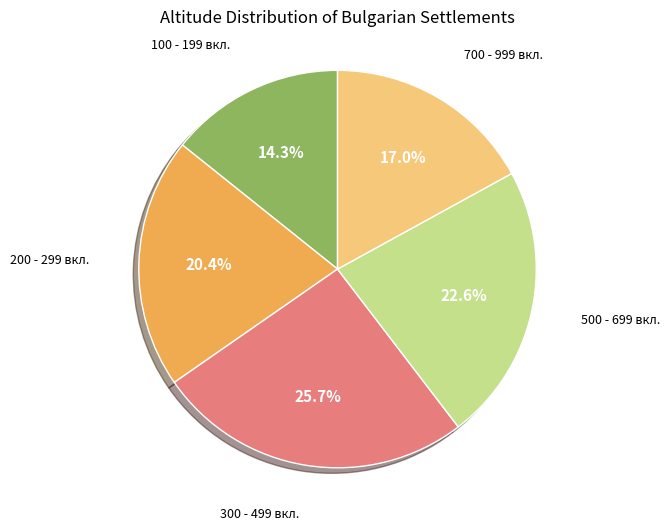

How many slices are in this pie chart?

5